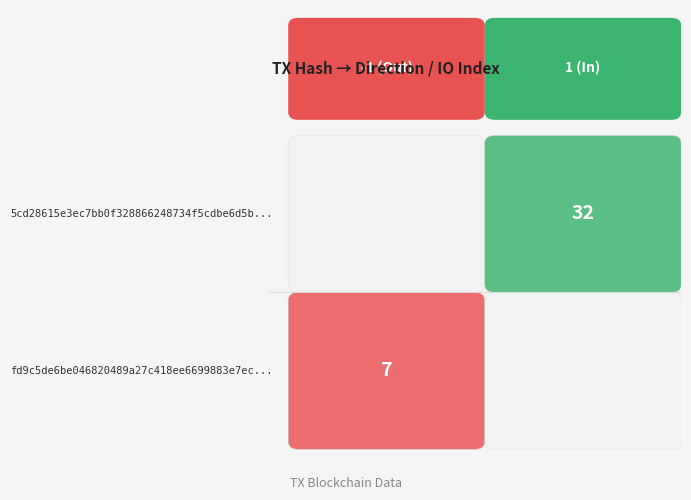

Which series has the largest range (max minus min)?

5cd28615e3ec7bb0f328866248734f5cdbe6d5b